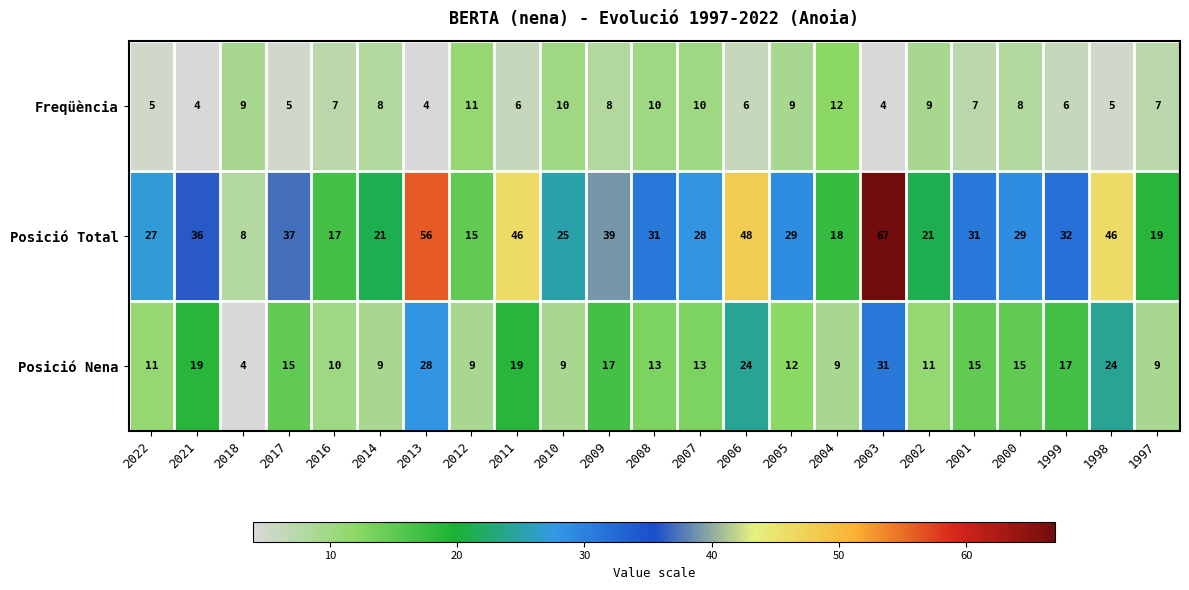

Between 2022 and 2016, which series saw the biggest shift?

Posició Total